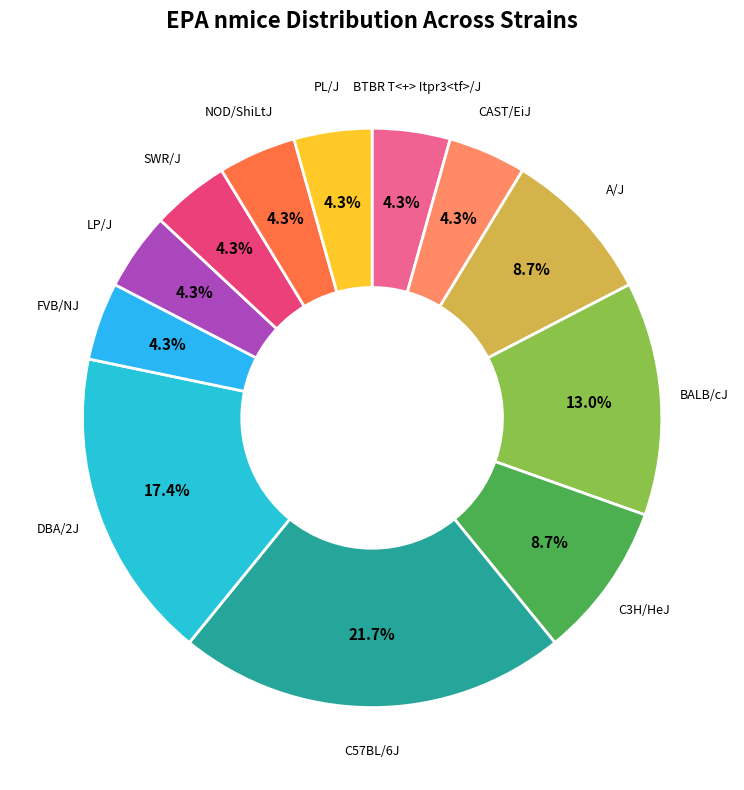

True or false: SWR/J accounts for 4% of the total.

True